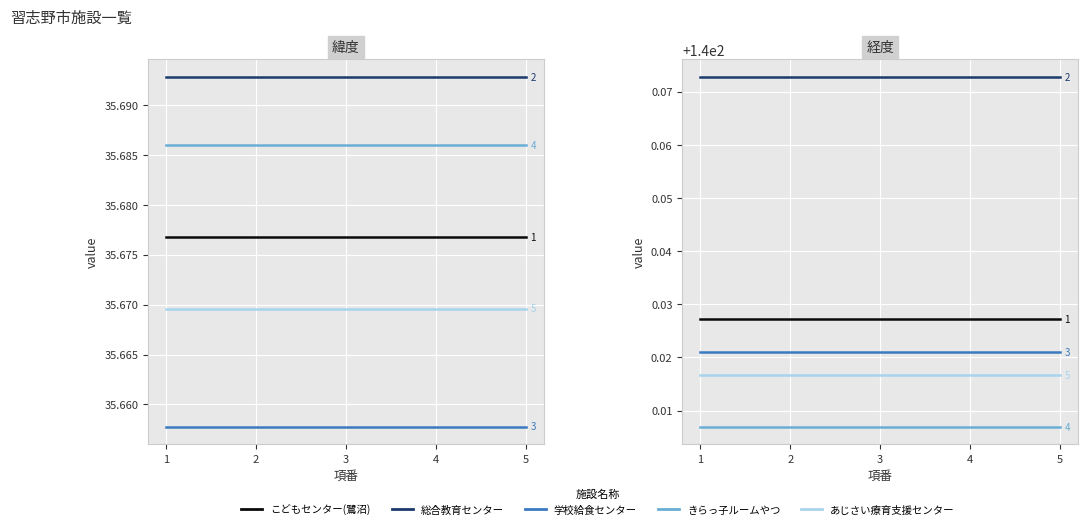

How many lines are shown in the chart?

5